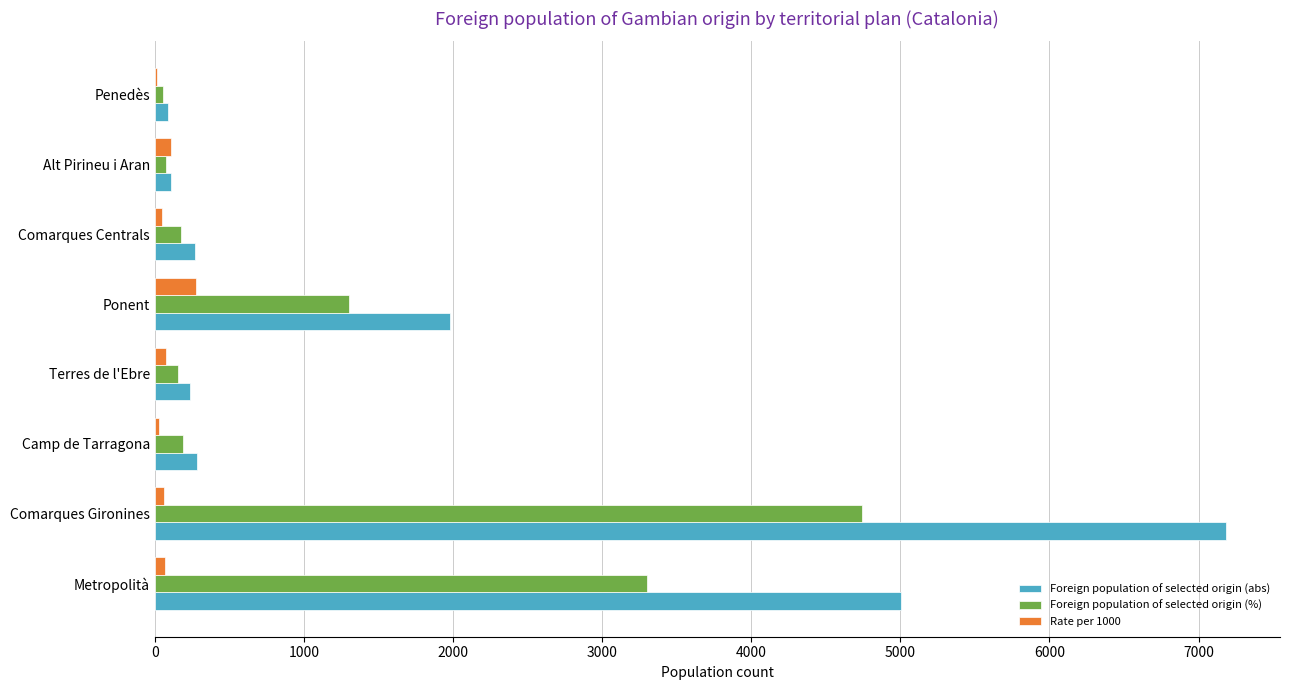

Where is Foreign population of selected origin (%) nearest to the value 2399?

Metropolità